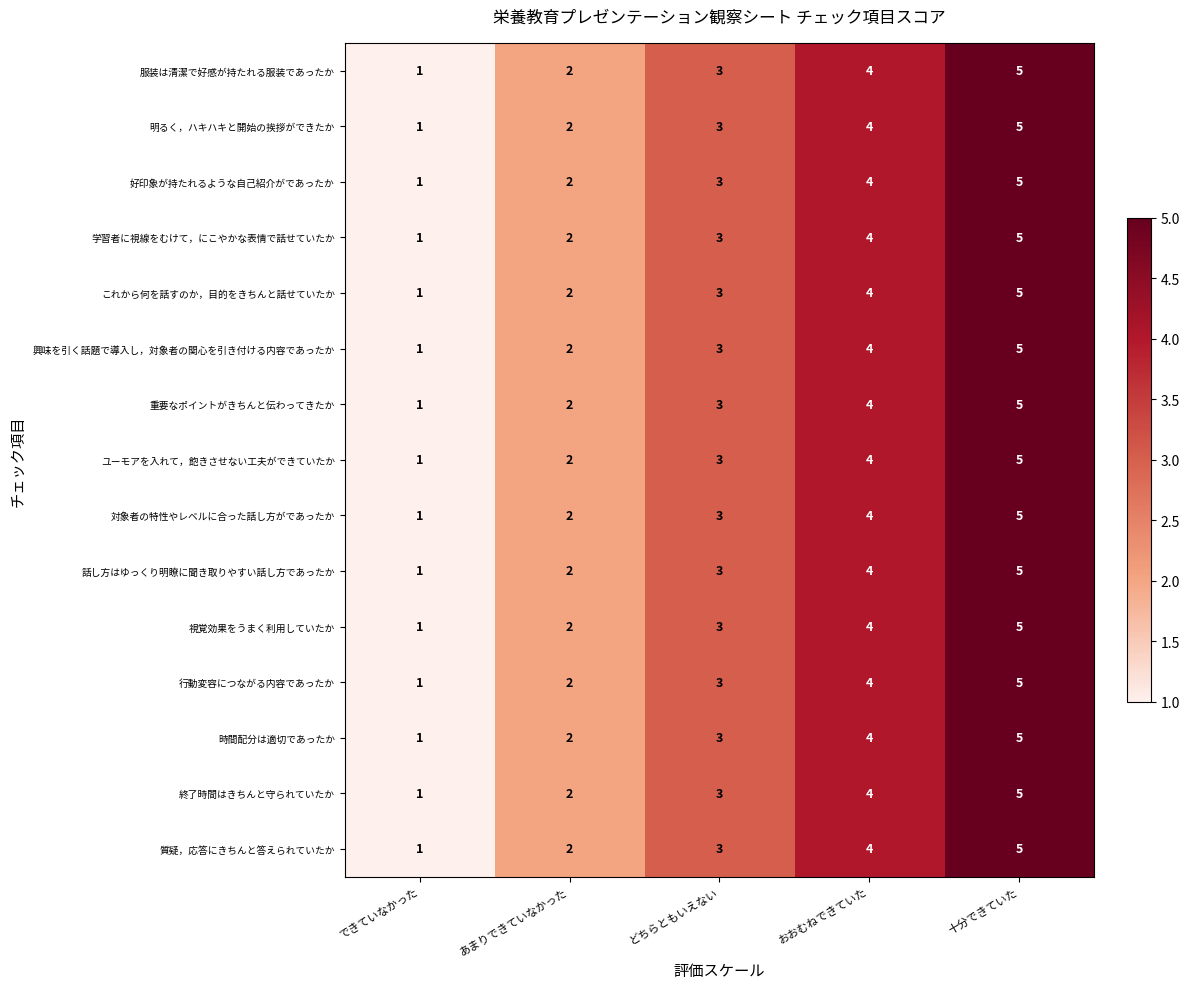

How many data points does each series have?

5